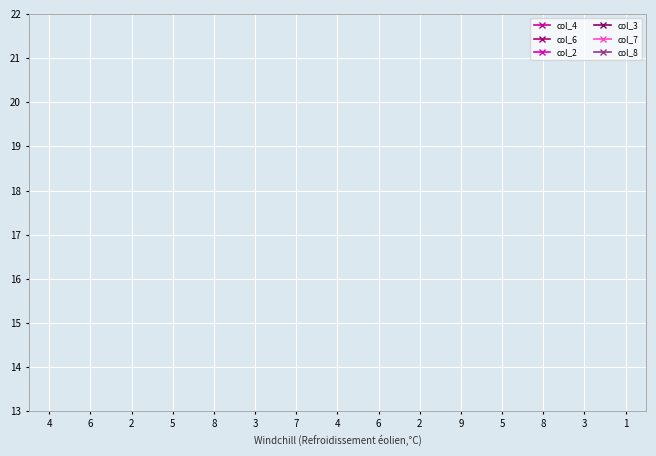

Count the number of categories in the chart.

15